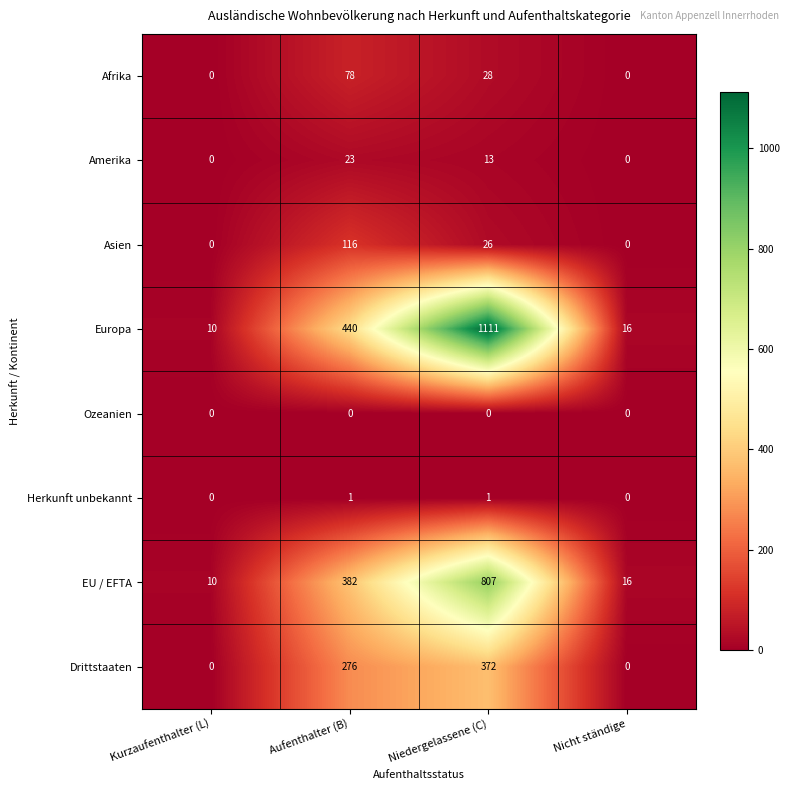

Rank the series by their maximum value, from highest to lowest.

Europa, EU / EFTA, Drittstaaten, Asien, Afrika, Amerika, Herkunft unbekannt, Ozeanien